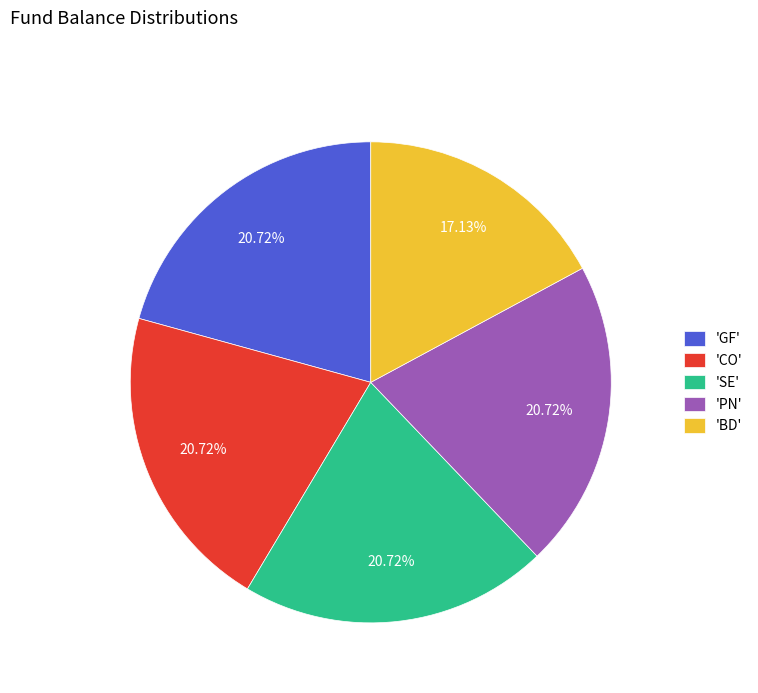

What is the smallest slice in the pie chart?

'BD'